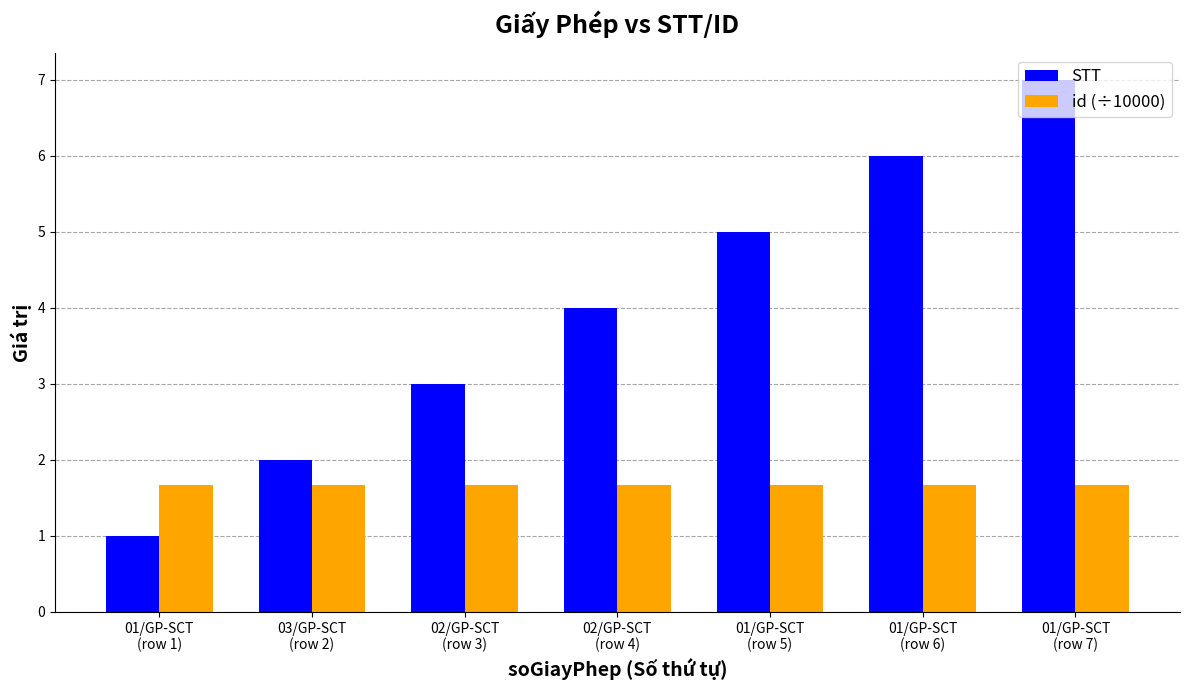

Rank the series by their average value, from highest to lowest.

STT, id (÷10000)